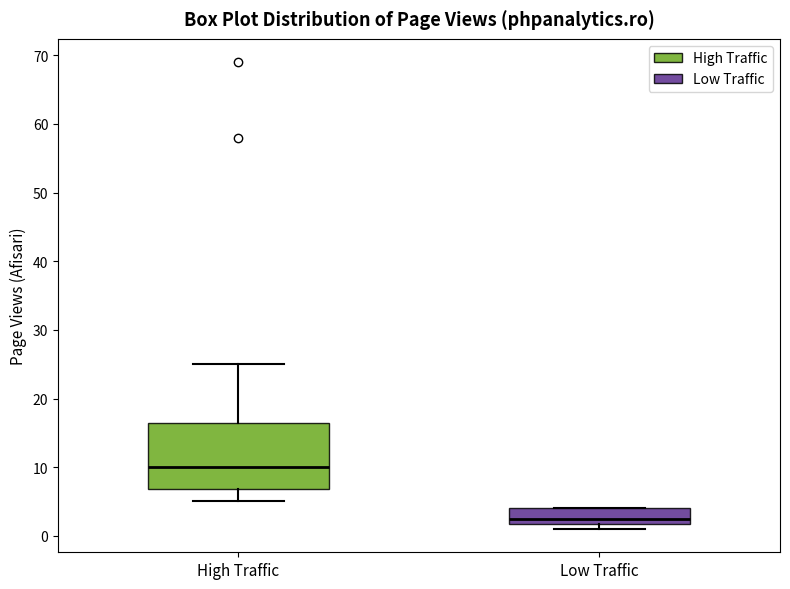

Reading left to right, transcribe this box plot: for each box, give where its median line is, the range the box spans, and where its two whiskers end, as read against the y-axis. The values are not printed on the chart, so give them approximately, as read against the axis.

High Traffic: median 10, box 7 to 17, whiskers 5 to 25
Low Traffic: median 3, box 2 to 4, whiskers 1 to 4